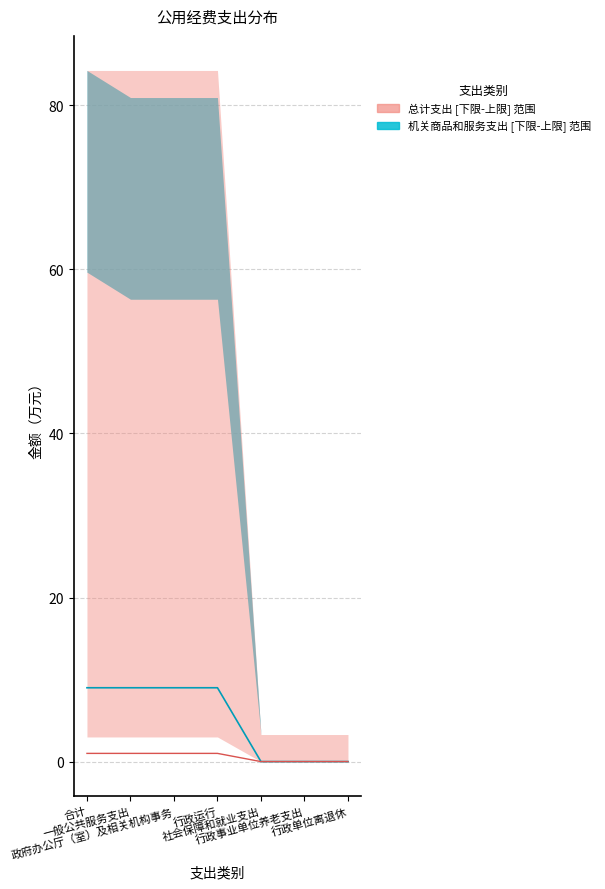

Is the value of 委托业务费（中位） at 政府办公厅（室）及相关机构事务 greater than the value of 会议费（中位） at 政府办公厅（室）及相关机构事务?

Yes